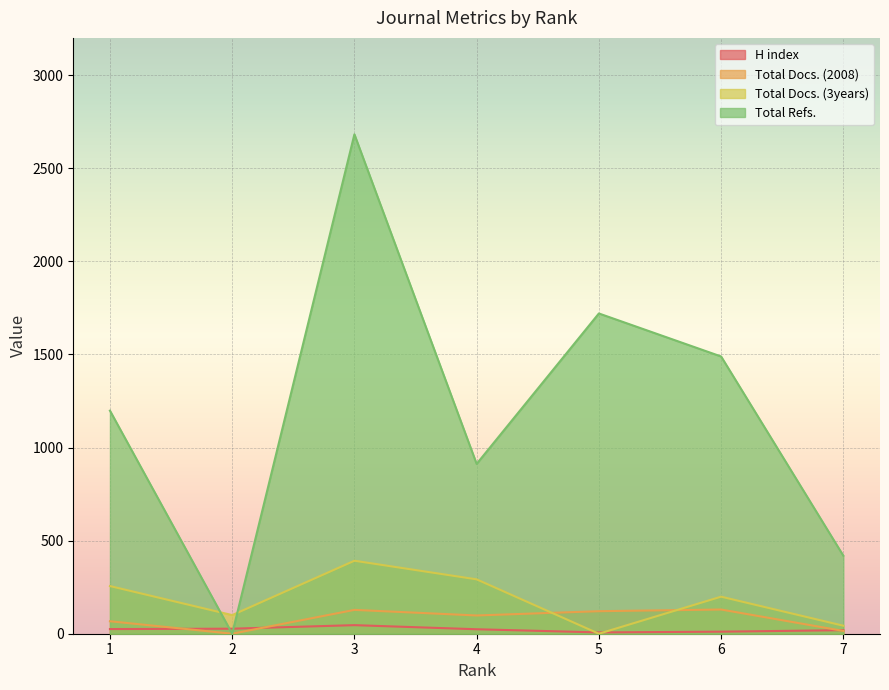

Where does the Total Docs. (3years) series first go above 199?

1